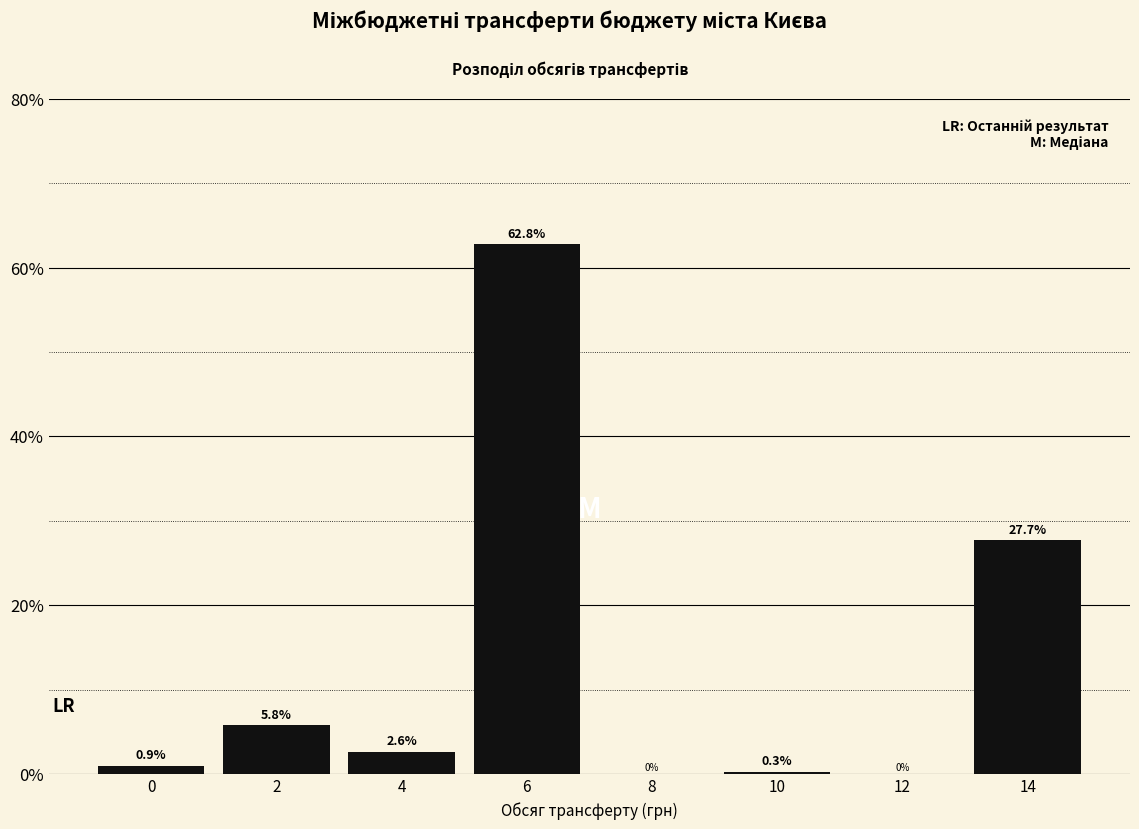

Between 4 and 10, which is larger?

4